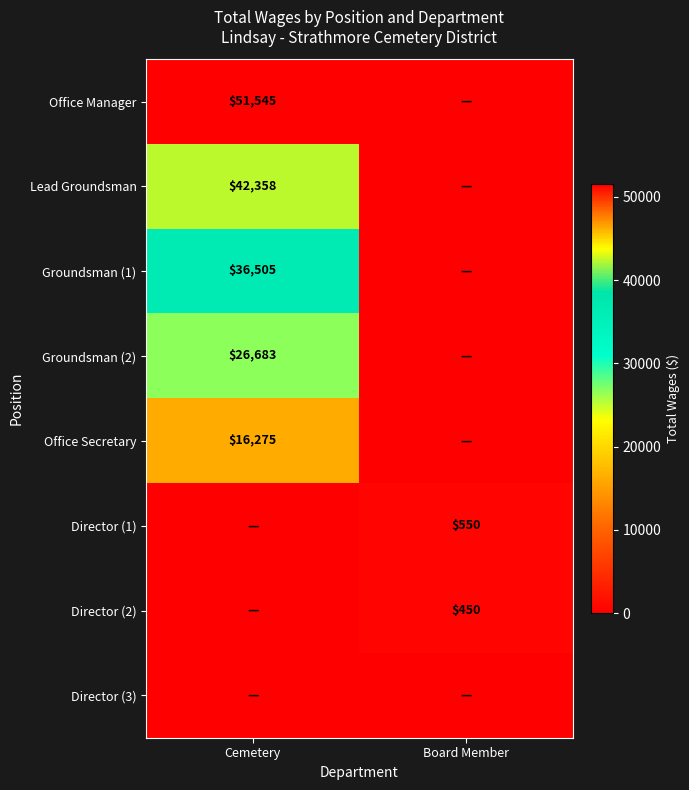

True or false: Office Manager has a value of 51545 at Cemetery.

True